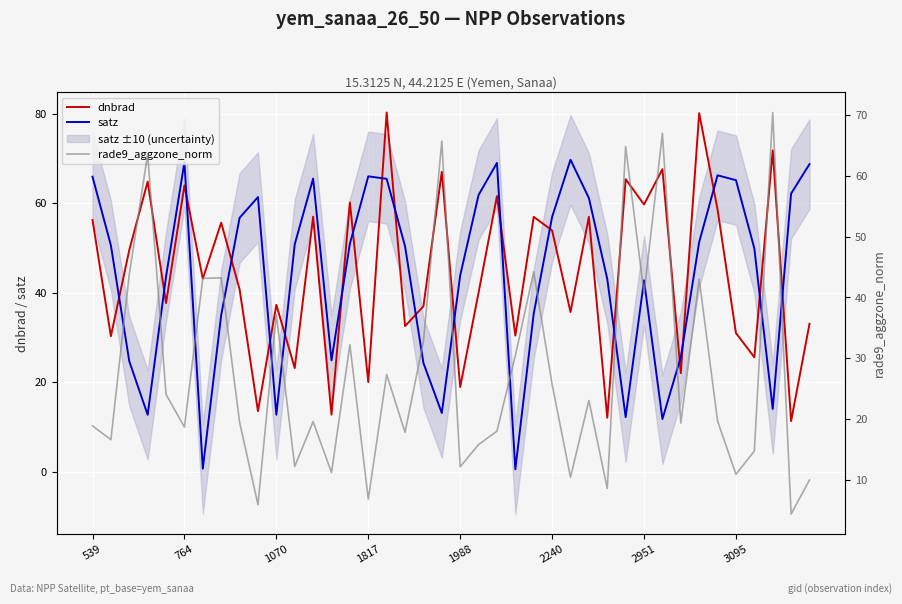

How many data points does each series have?

40